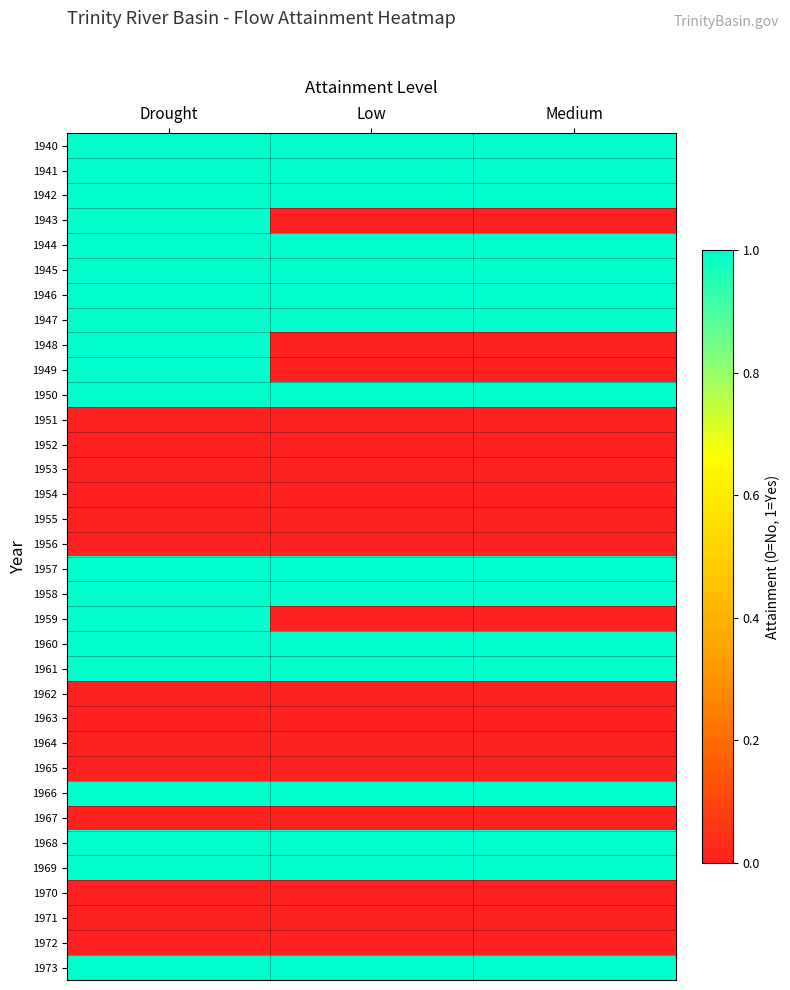

At how many categories does at least one series exceed 0?

3